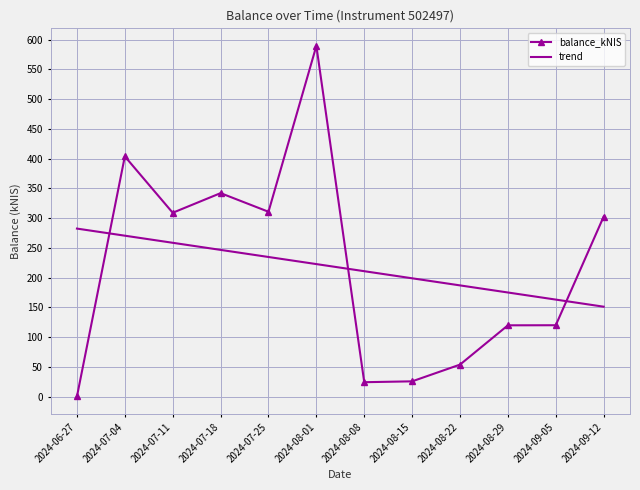

What is the approximate value of trend at 2024-08-08?

210.7